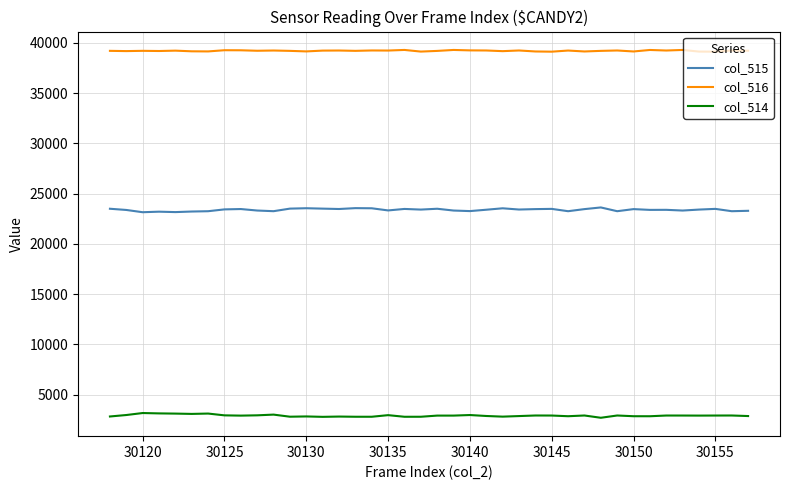

What is the maximum value shown in the chart?

39293